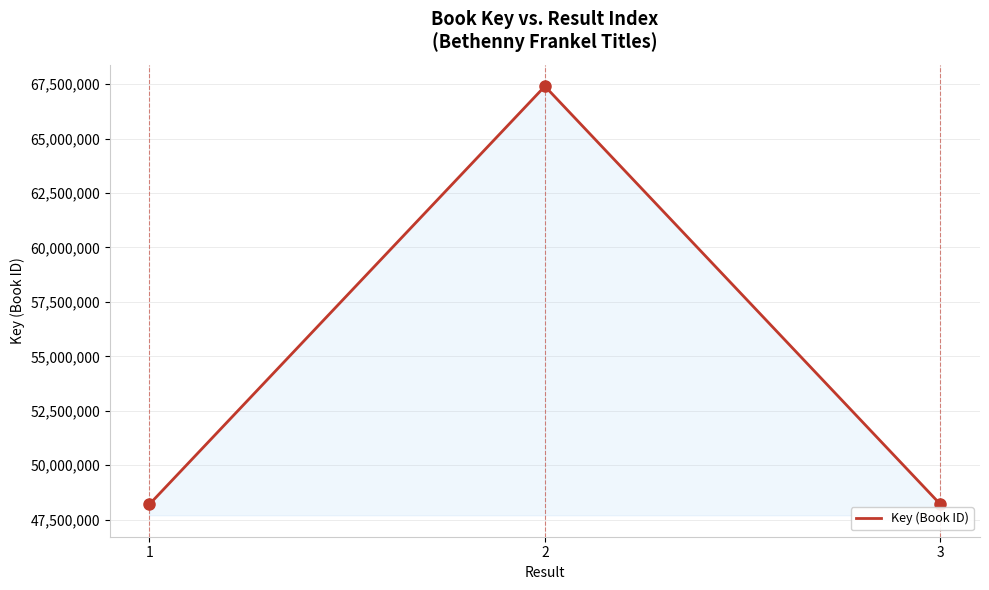

The value at 3 is 48202328. True or false?

True